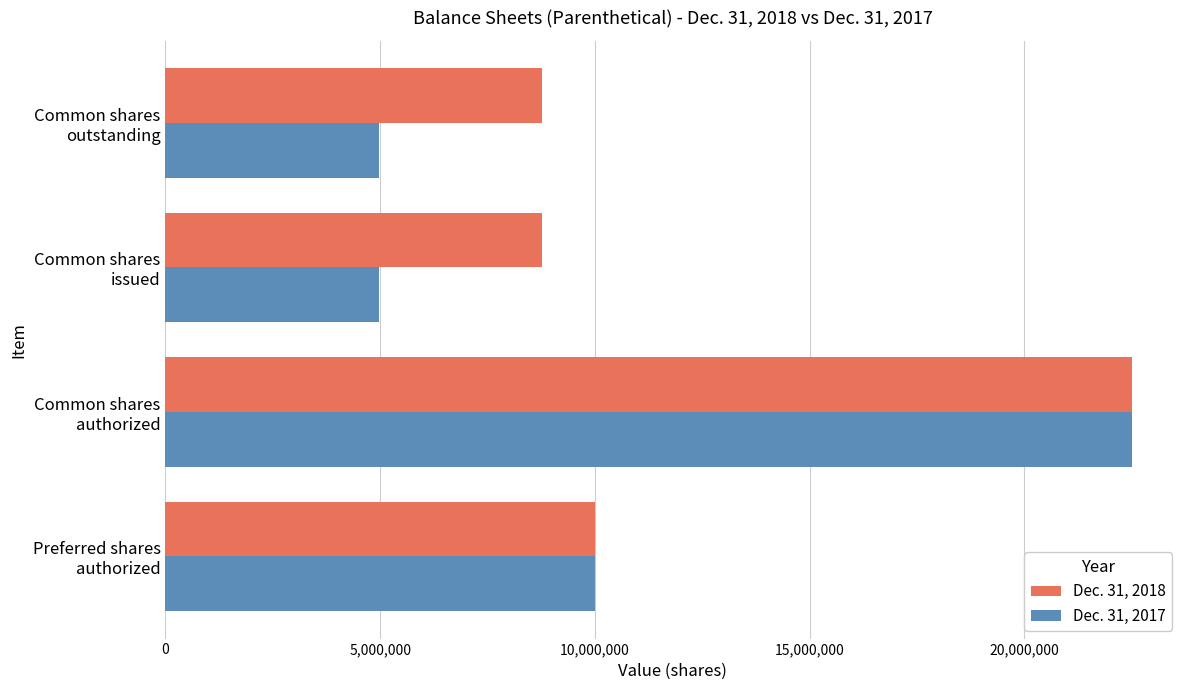

What is the sum of all Dec. 31, 2018 values?

50053258